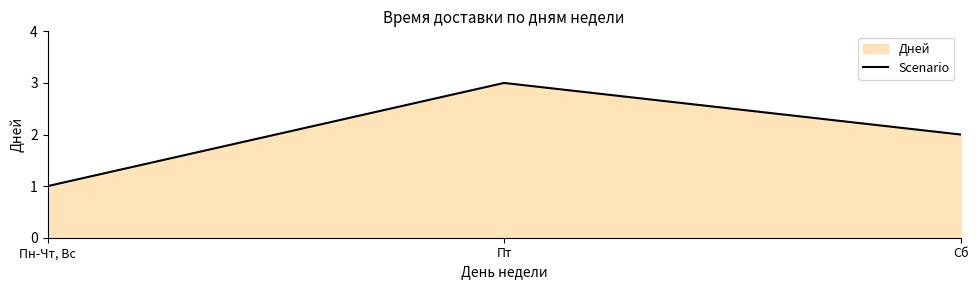

The chart shows a value of 1 at Пн-Чт, Вс. True or false?

True